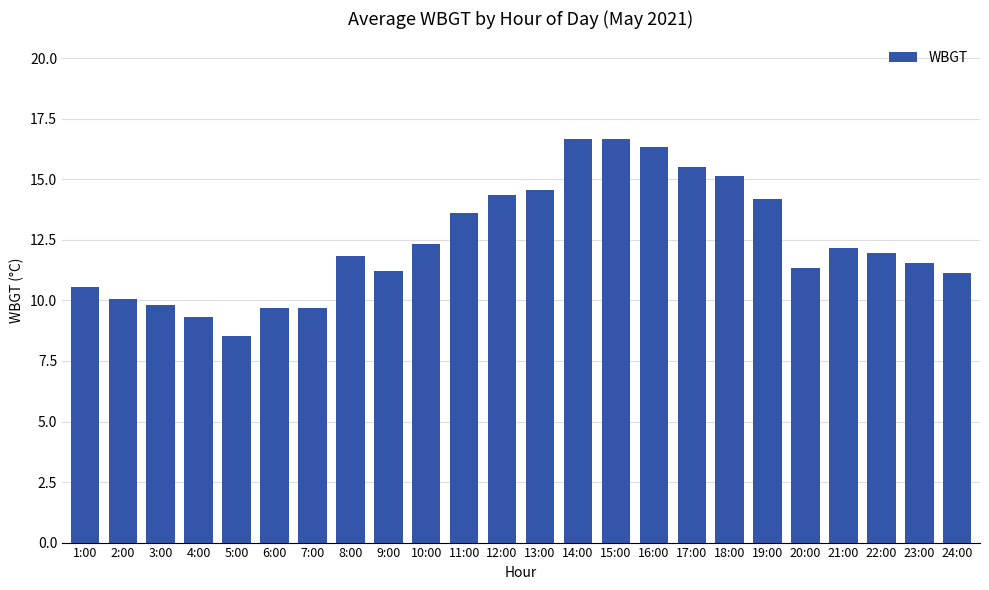

What is the label of the 18th bar from the left?

18:00